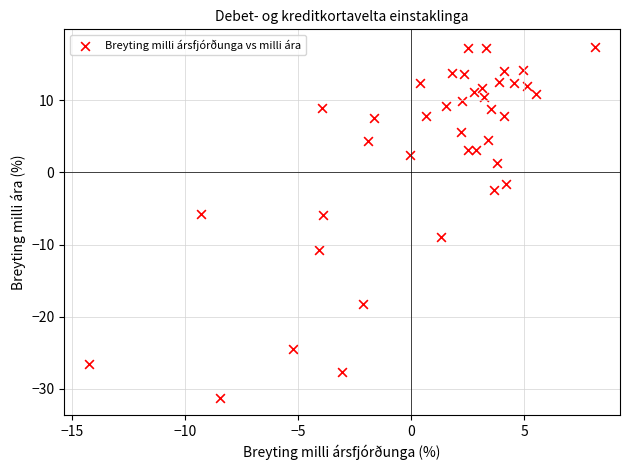

What is the range of Y values (max minus min)?

48.6